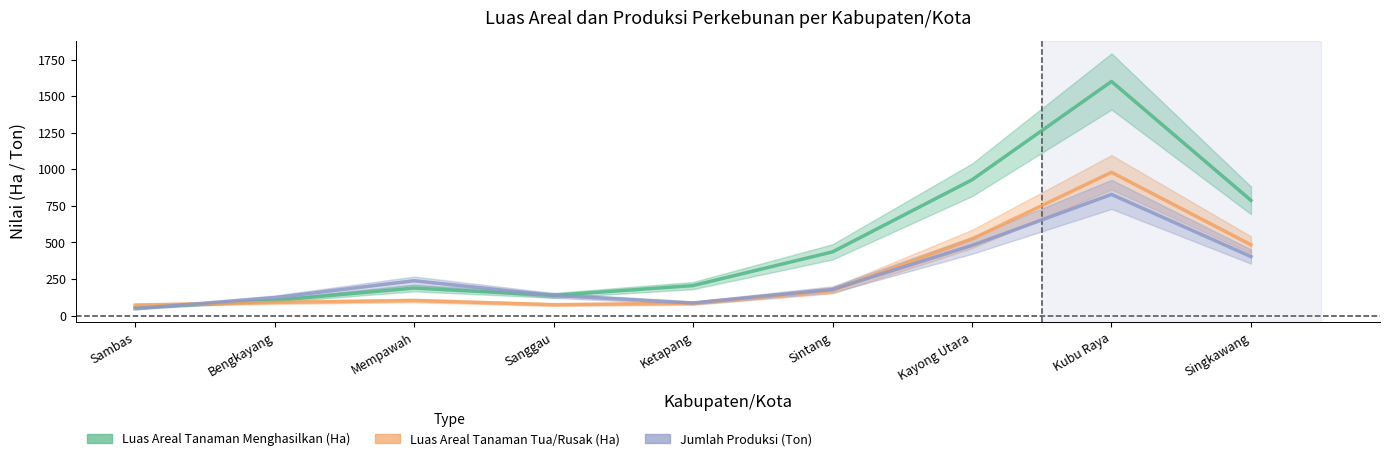

Does the chart have visible grid lines?

No